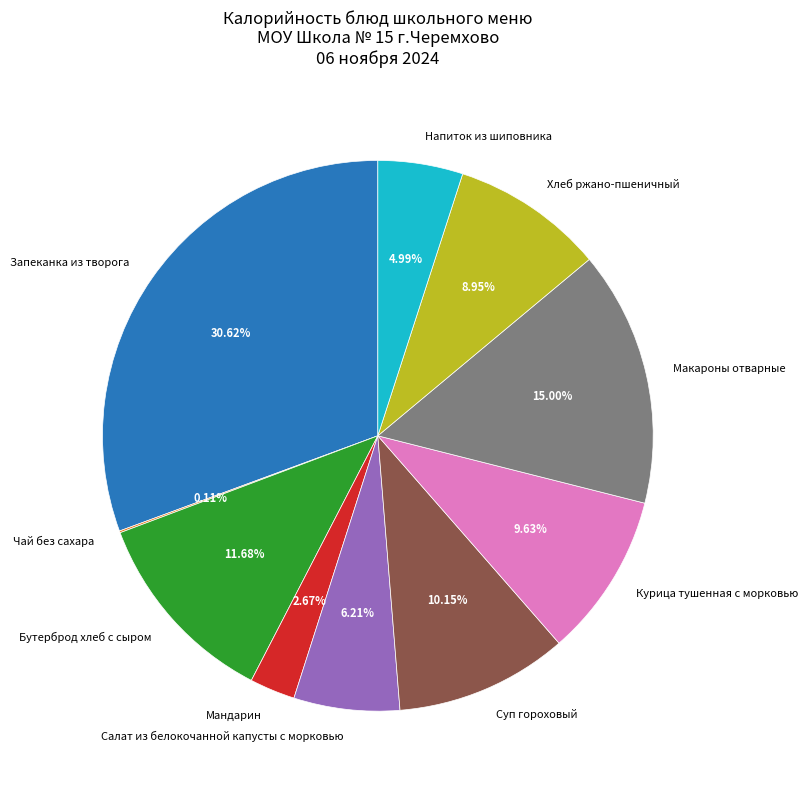

To the nearest percent, what percentage of the pie is Напиток из шиповника?

5%